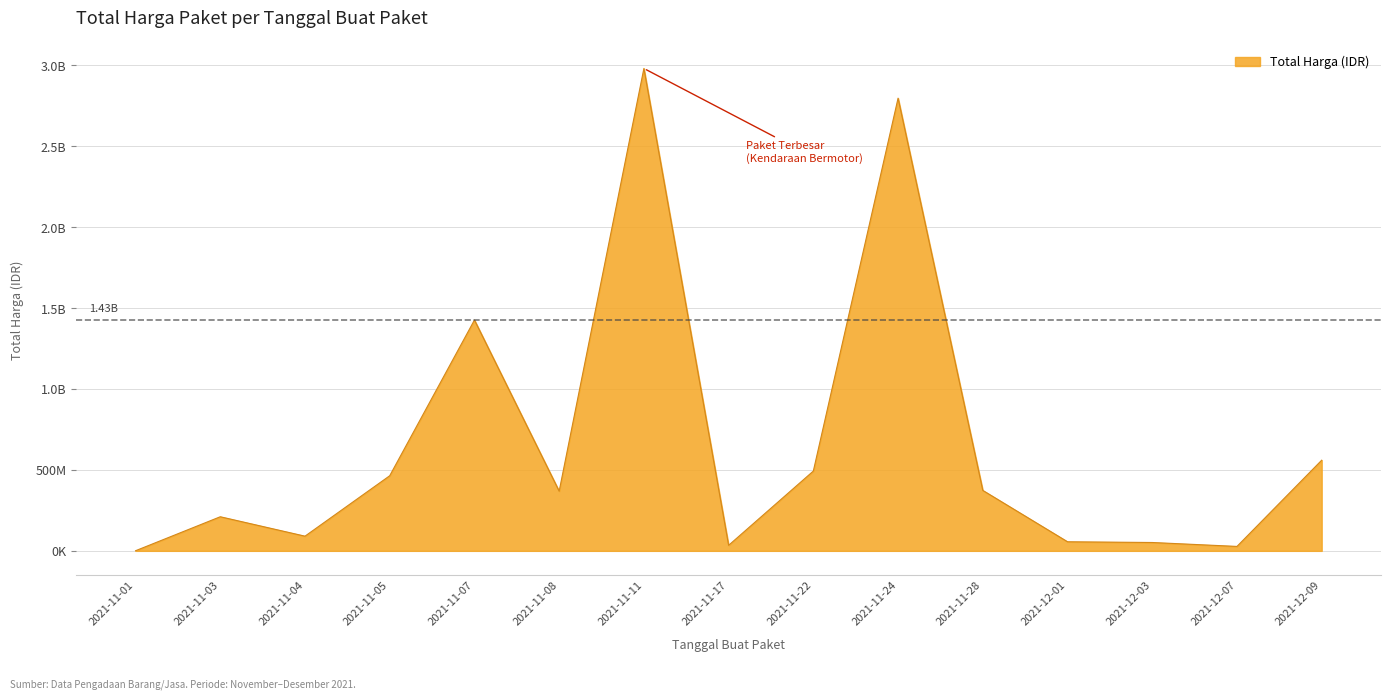

Reading left to right, extract all data points from this chart.

746100	210652270	90695075	464002100	1425867900	368616000	2980013240	34292000	493000000	2796467900	373404000	56152800	51601000	27412000	559971000